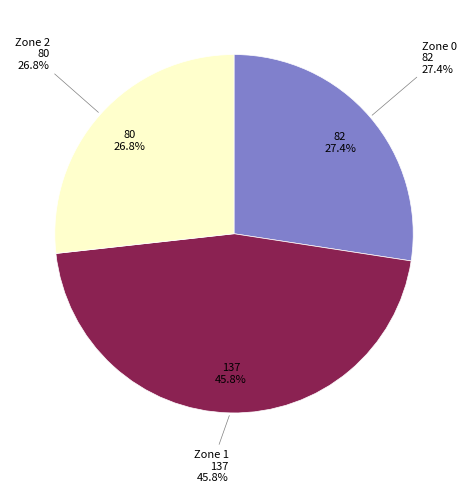

Is there a majority slice in this chart?

No